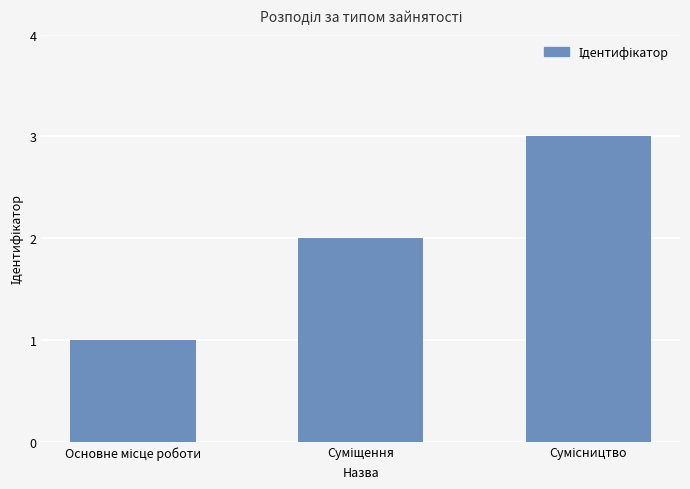

What is the sum of all values?

6